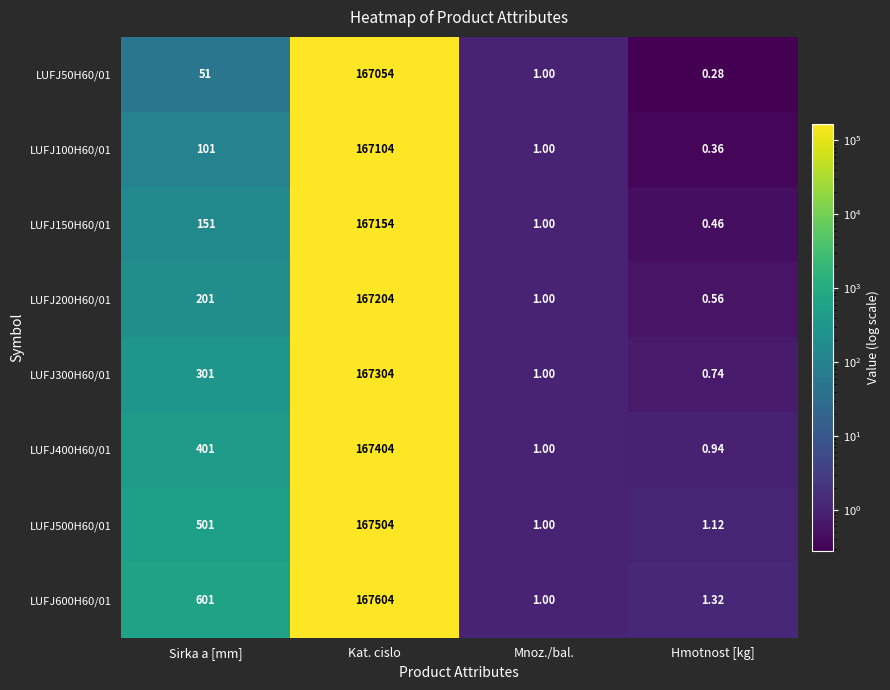

At which category is the sum across all series the highest?

Kat. cislo